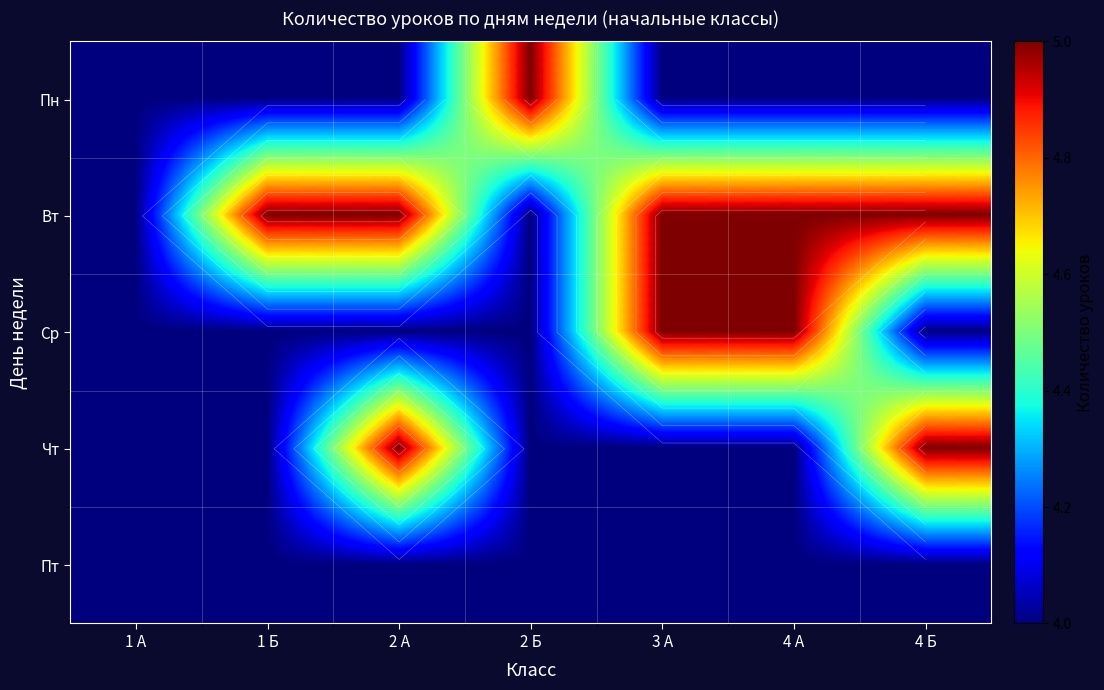

What is the difference between the maximum and second lowest values in the Пн series?

1